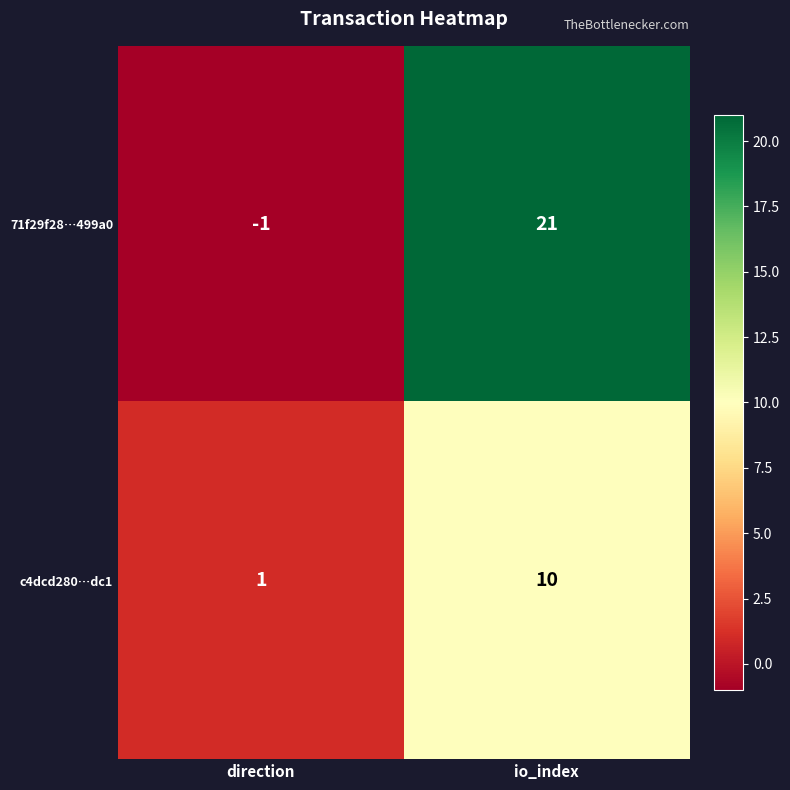

What is the approximate value of 71f29f28…499a0 at io_index?

21